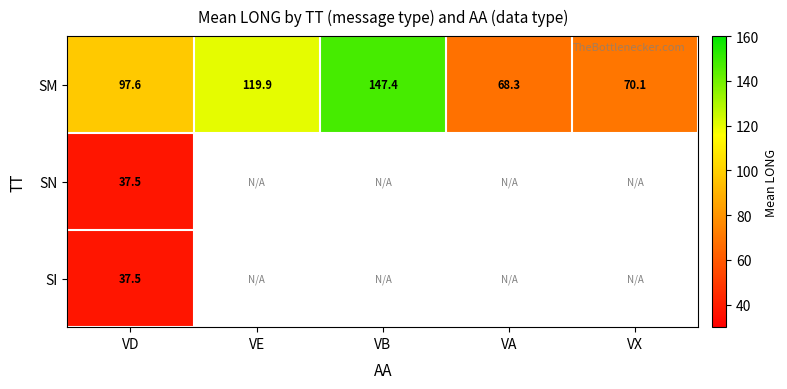

At how many categories does at least one series exceed 98?

2